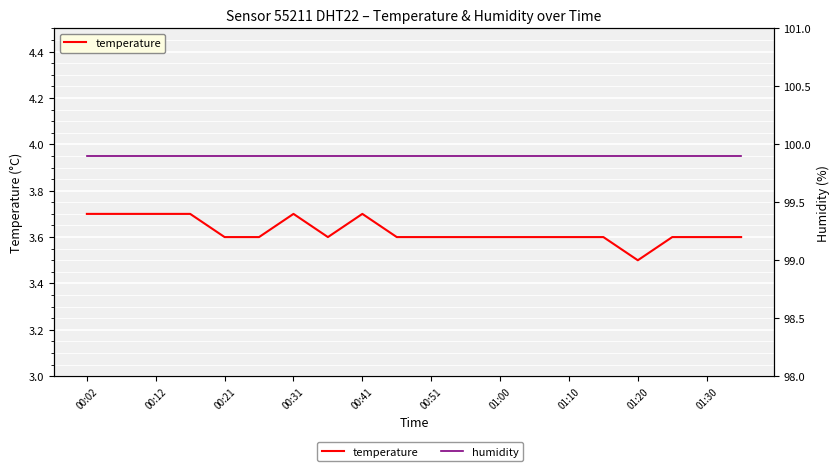

At which category does the chart reach its peak across all series?

00:02